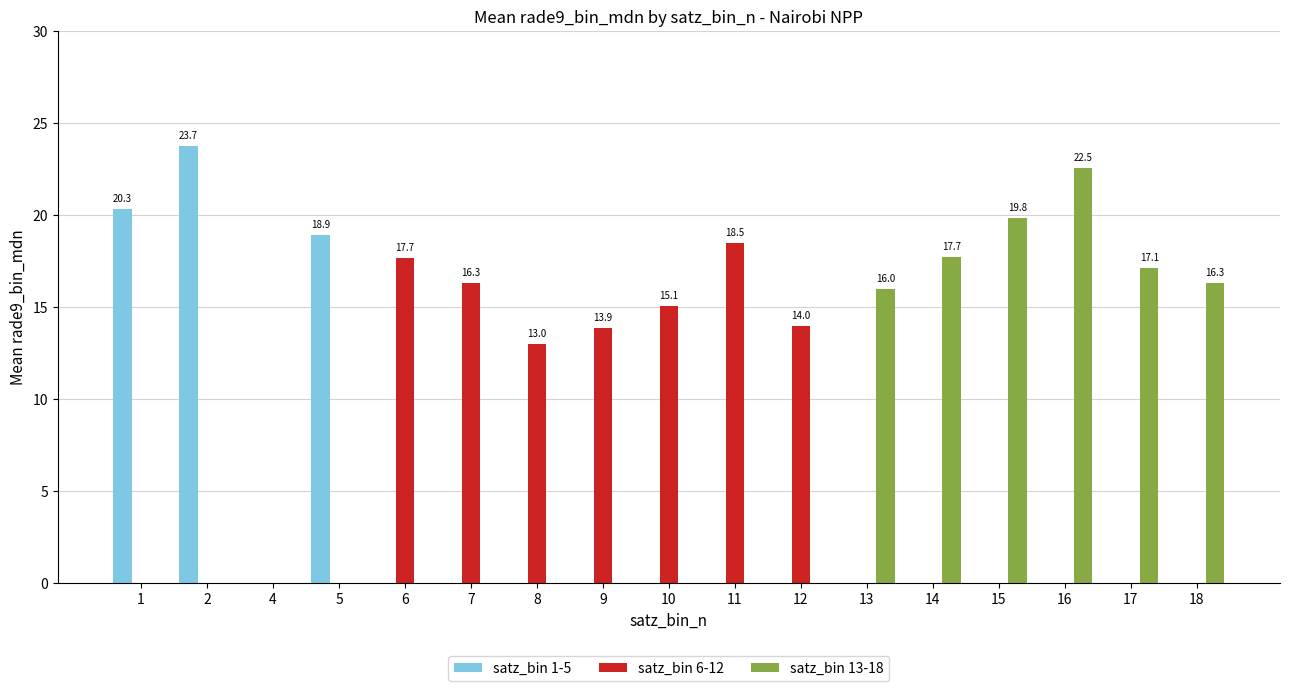

Is it true that satz_bin 1-5 equals 12.3 at 9?

False